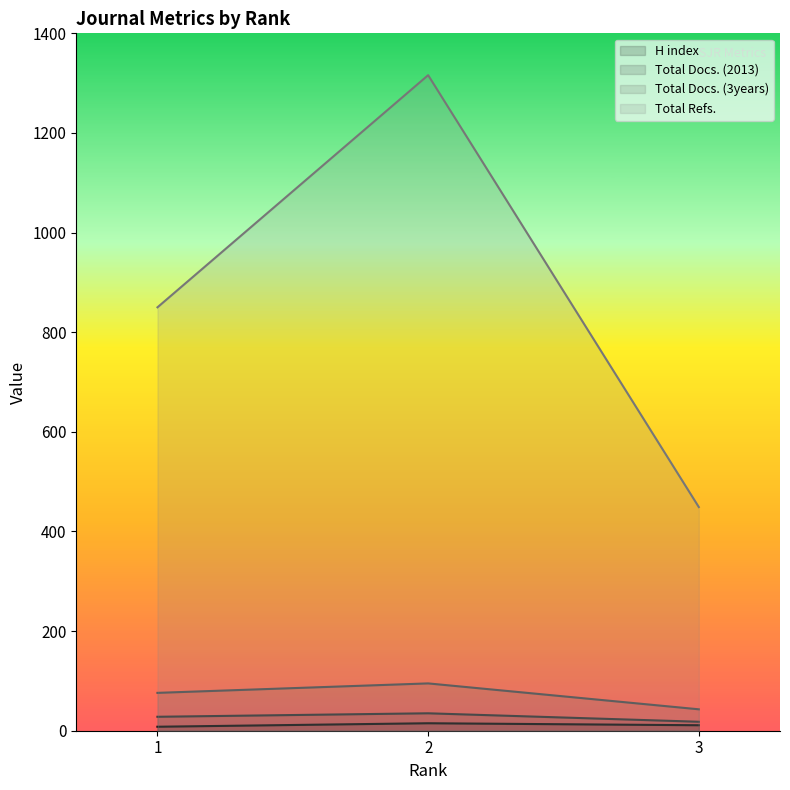

Which label corresponds to the smallest value in the chart?

1